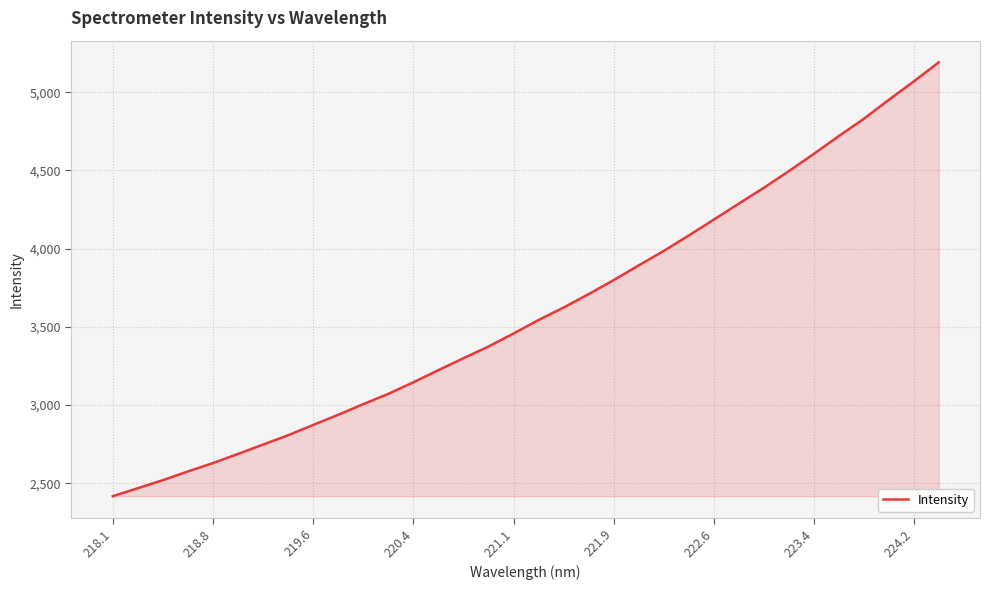

What is the greatest value displayed?

5190.4